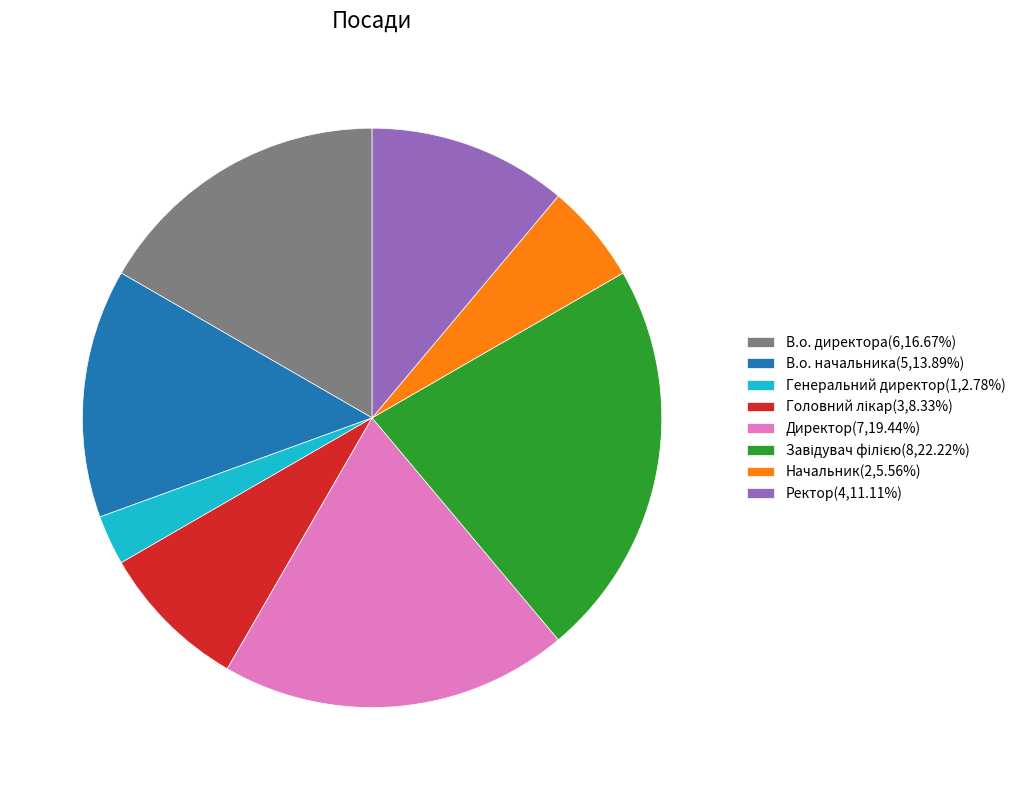

Is the sum of В.о. директора(6,16.67%) and В.о. начальника(5,13.89%) greater than half?

No